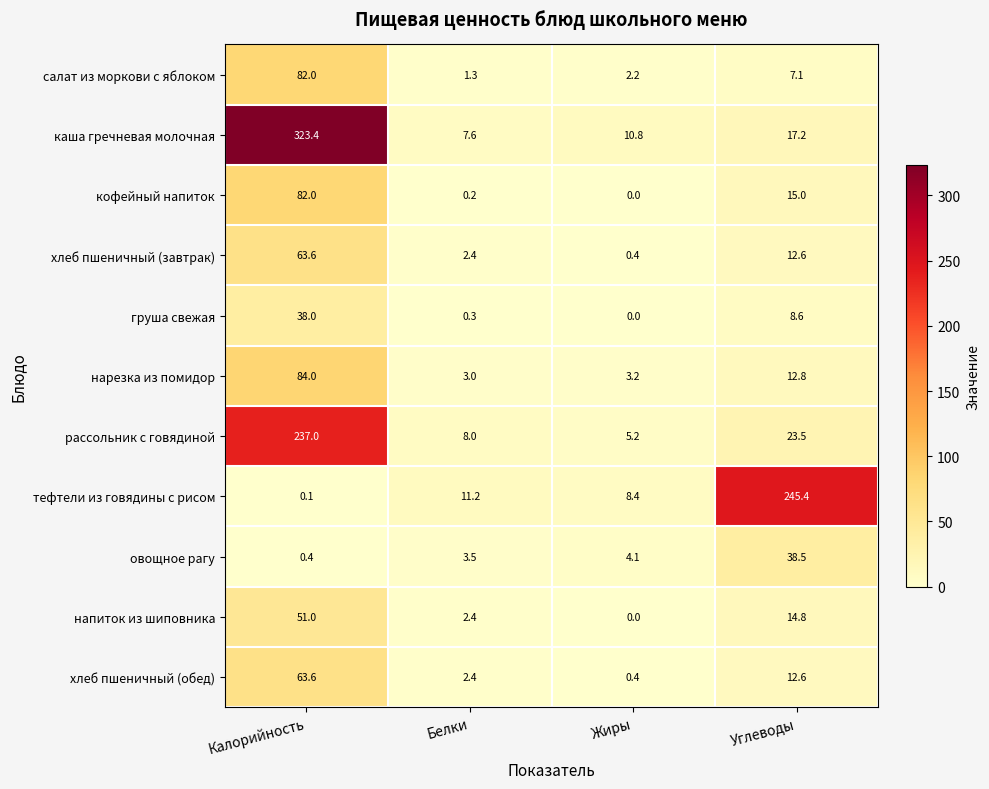

Is it true that напиток из шиповника equals 2.4 at Белки?

True